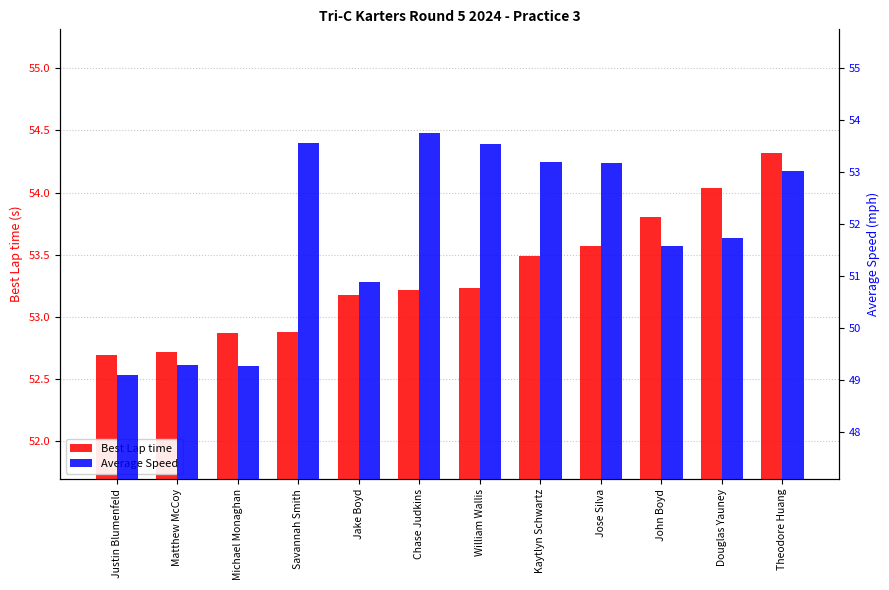

At which label does Best Lap time first exceed 53?

Jake Boyd